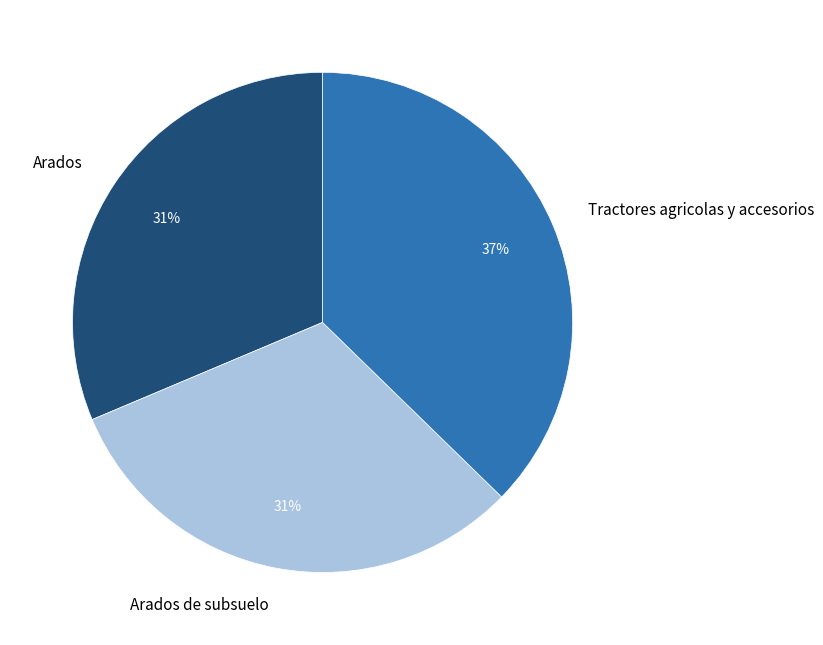

To the nearest percent, what is the difference between the largest and smallest slice percentages?

6%